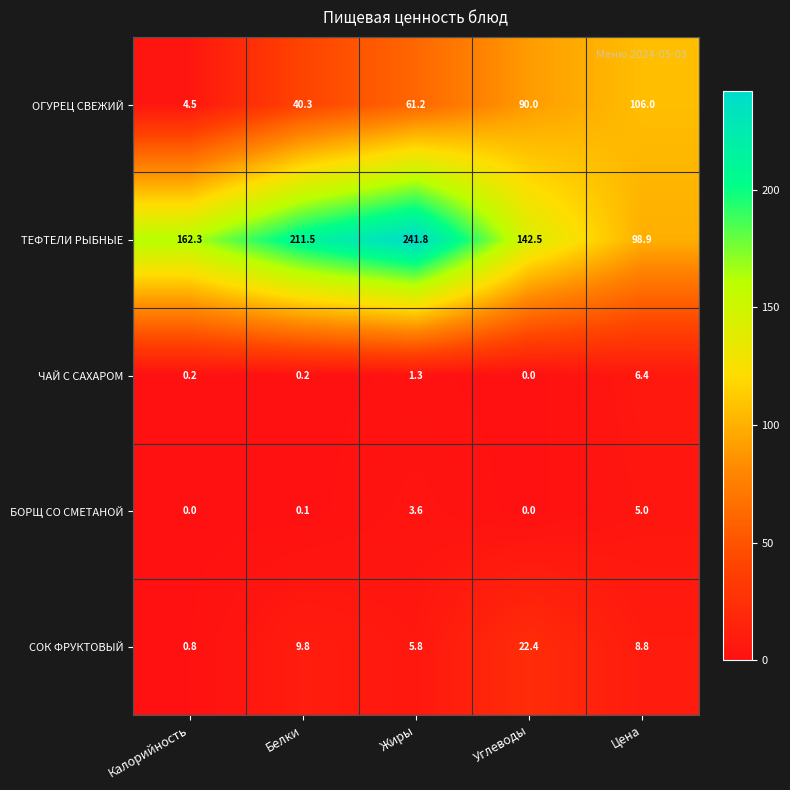

What is the spread (max minus min) of values at Белки?

211.4